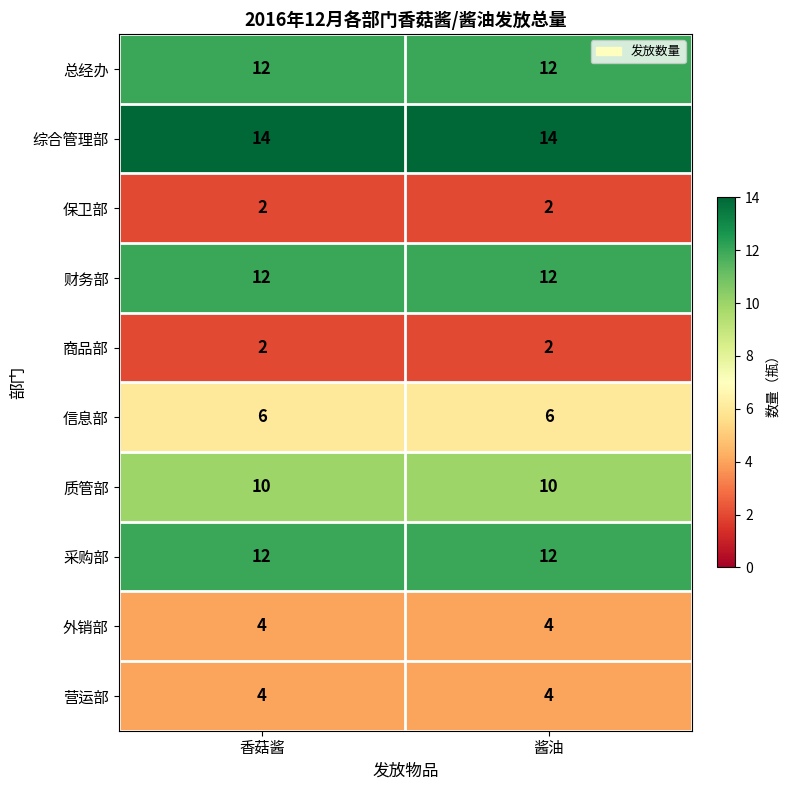

What is the minimum value shown in the chart?

2